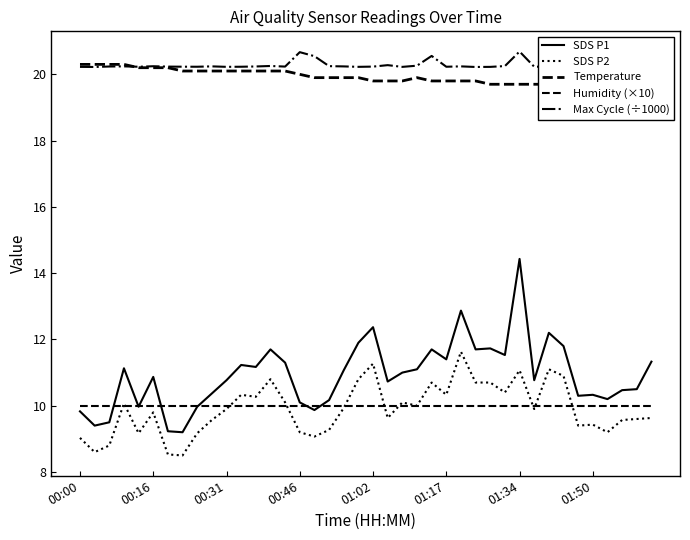

True or false: Humidity (×10) has a value of 10.0 at 01:02.

True